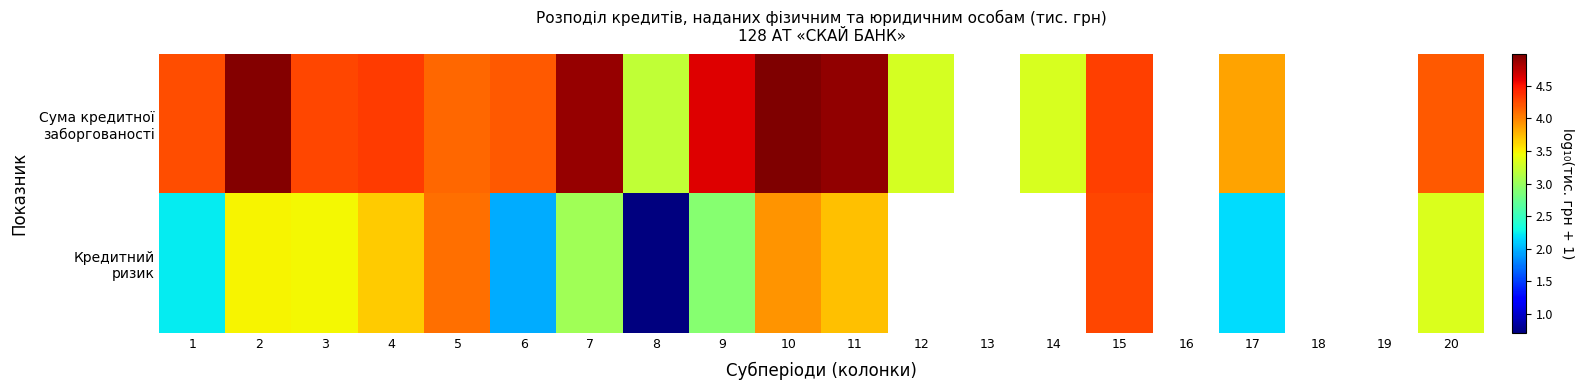

Rank the categories by Кредитний ризик value from lowest to highest.

8, 6, 17, 1, 9, 7, 20, 3, 2, 4, 11, 10, 5, 12, 13, 14, 15, 16, 18, 19